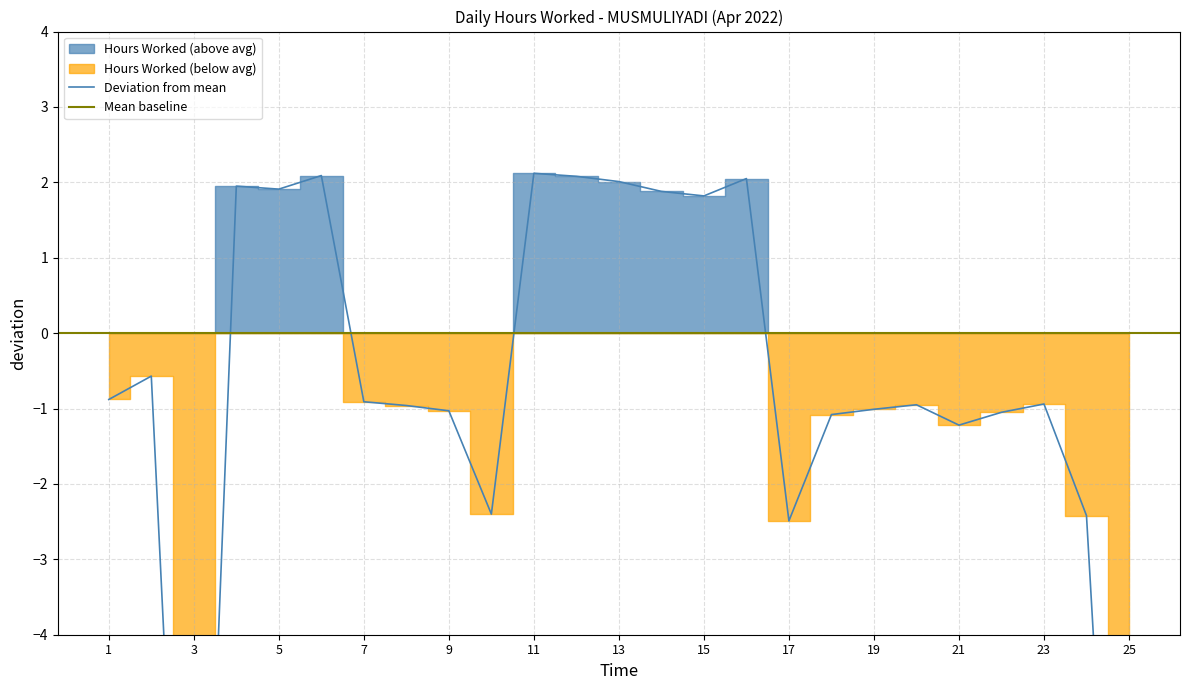

What is the sum of the values at 12 and 16?

4.1